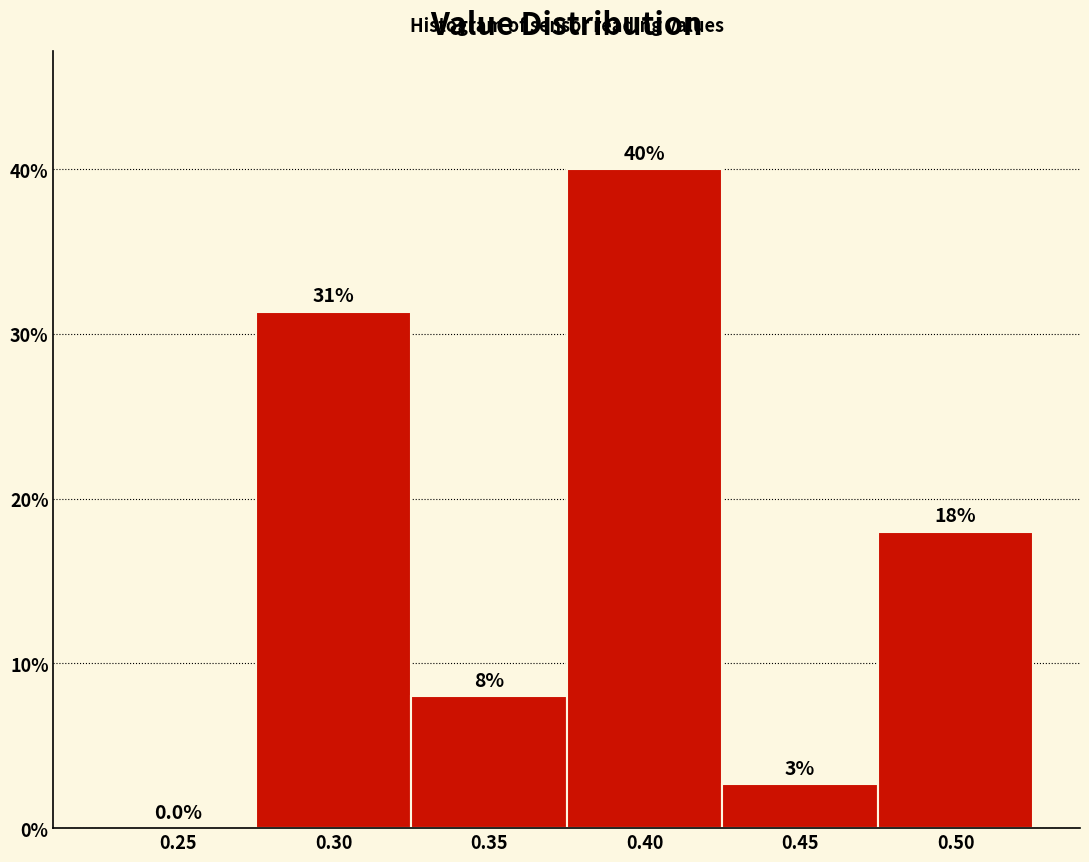

Which category has the highest value across all series?

0.40